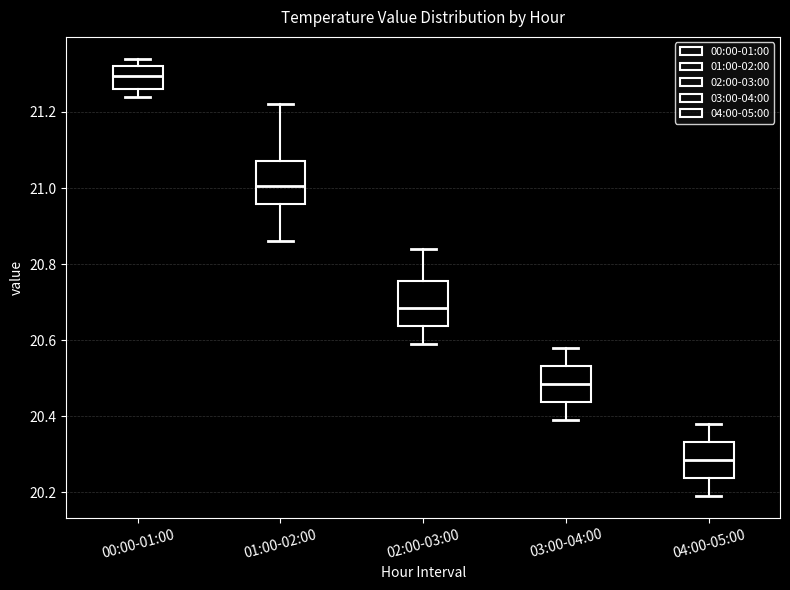

Reading left to right, read every box against the y-axis: the position of its median line, the range the box covers, and the ends of its whiskers. The values are not printed on the chart, so give them approximately, as read against the axis.

00:00-01:00: median 21.30, box 21.26 to 21.32, whiskers 21.24 to 21.34
01:00-02:00: median 21.00, box 20.96 to 21.08, whiskers 20.86 to 21.22
02:00-03:00: median 20.68, box 20.64 to 20.76, whiskers 20.60 to 20.84
03:00-04:00: median 20.48, box 20.44 to 20.54, whiskers 20.40 to 20.58
04:00-05:00: median 20.28, box 20.24 to 20.34, whiskers 20.20 to 20.38